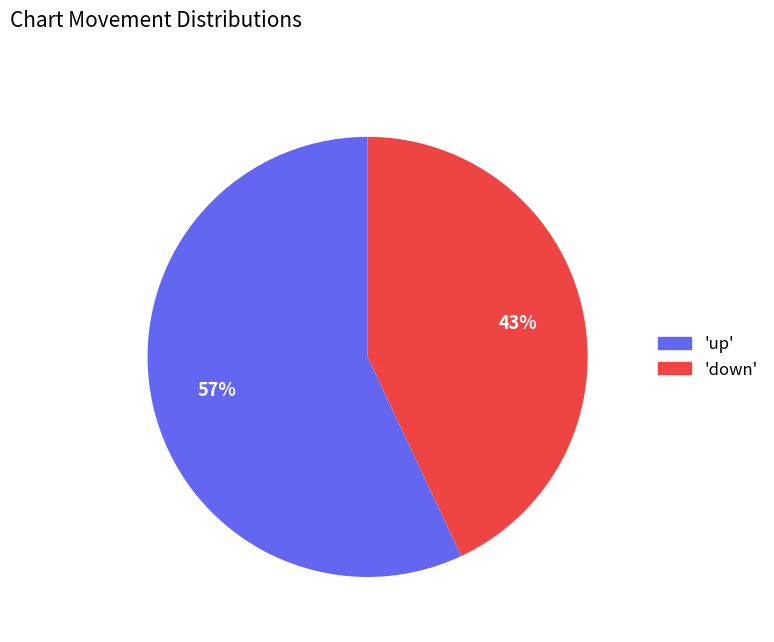

Count the number of slices in the pie.

2